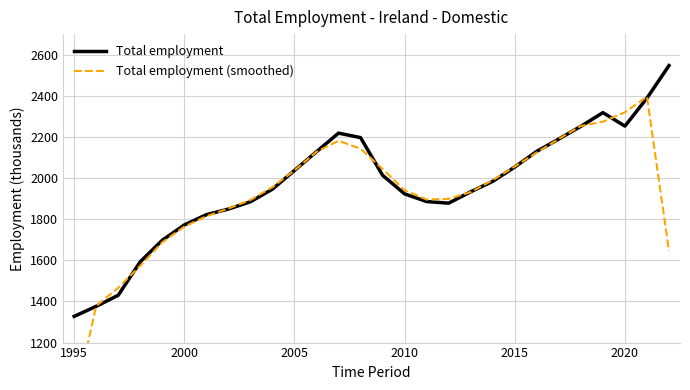

Count the number of categories in the chart.

28